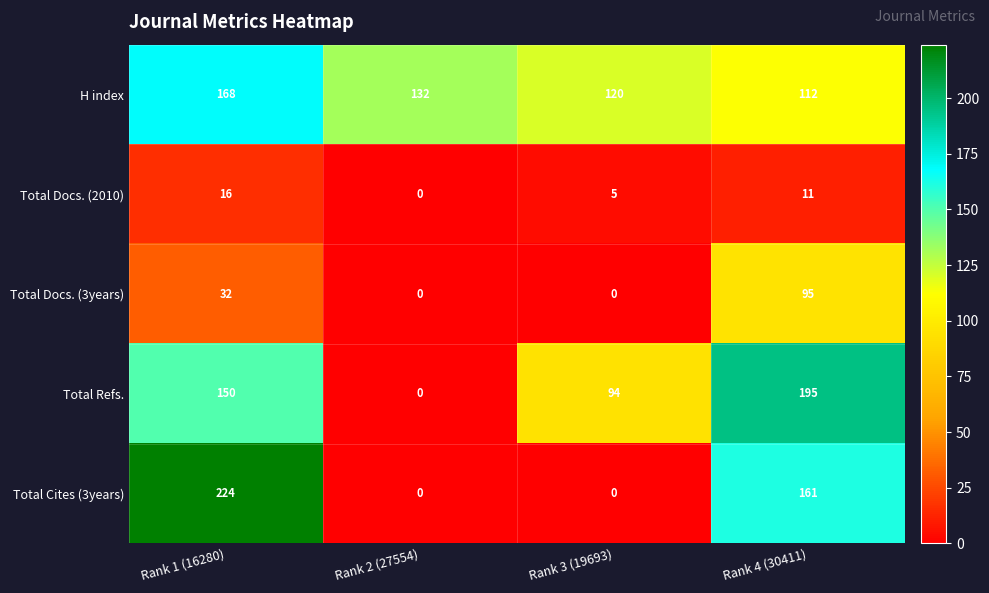

Reading right to left, extract all data points from this chart.

H index: 112	120	132	168
Total Docs. (2010): 11	5	0	16
Total Docs. (3years): 95	0	0	32
Total Refs.: 195	94	0	150
Total Cites (3years): 161	0	0	224